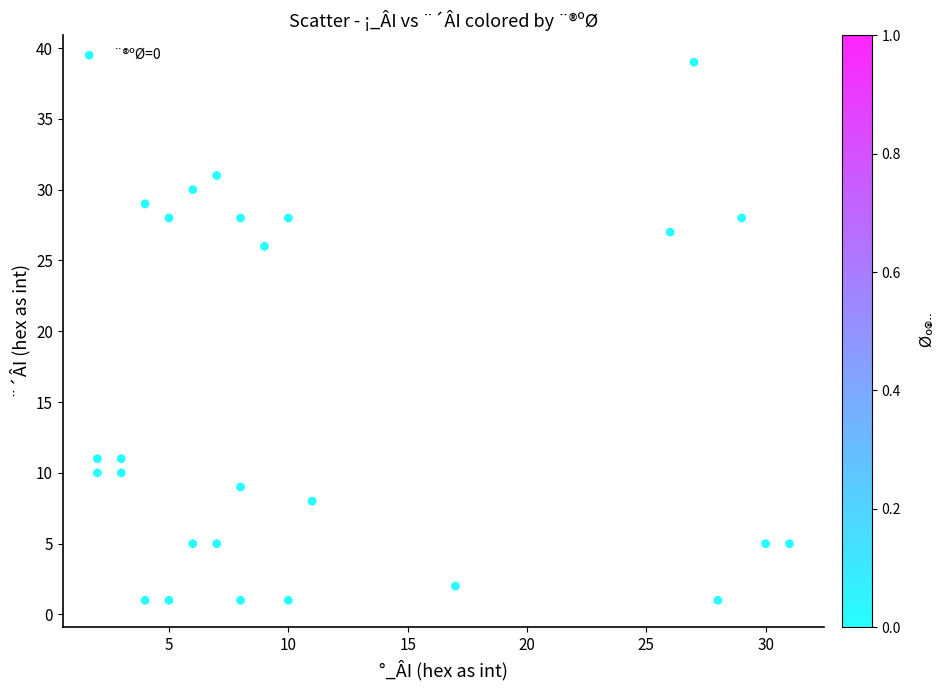

What Y value in the scatter plot is closest to 20?

26